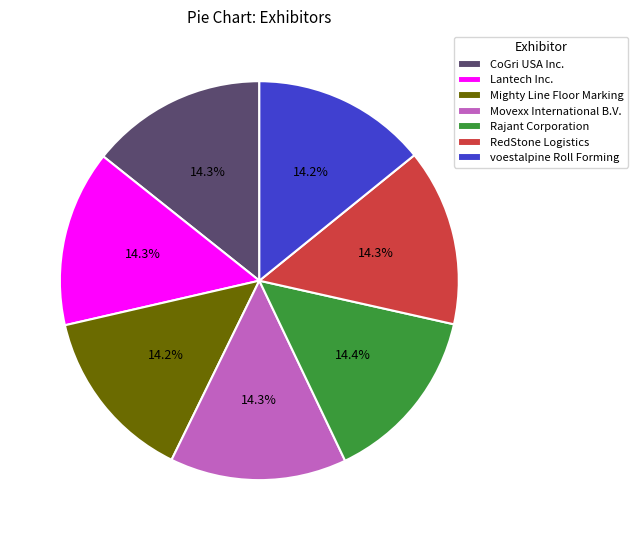

The RedStone Logistics slice represents 28% of the pie. True or false?

False